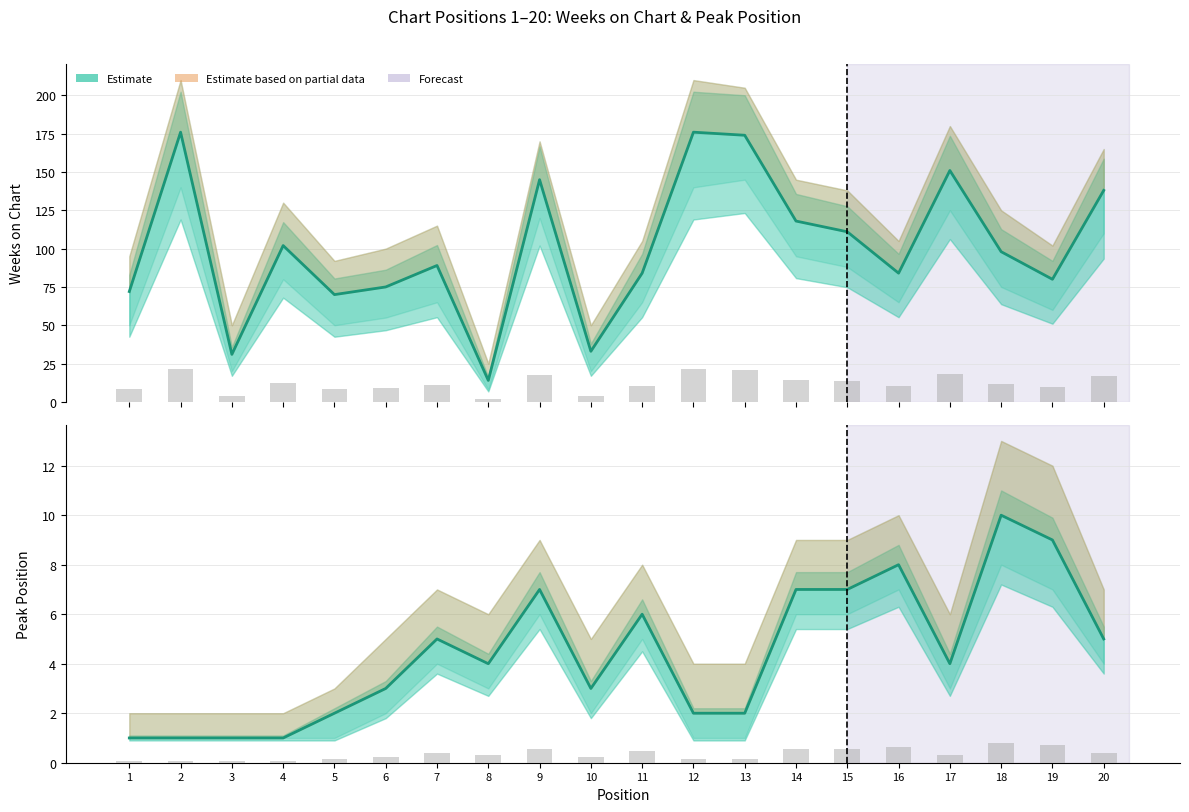

What is the difference between the Peak Position values at 15 and 19?

2